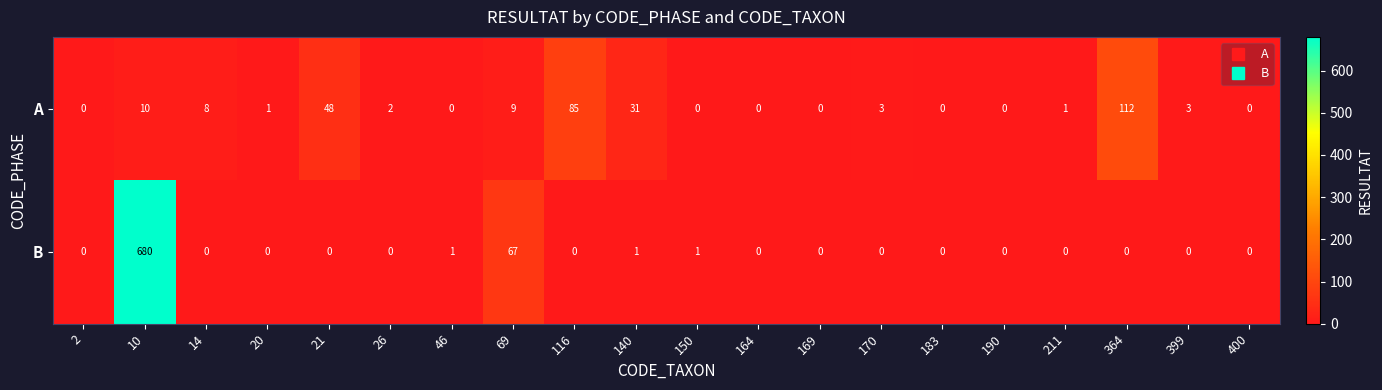

Rank the series by their maximum value, from highest to lowest.

B, A